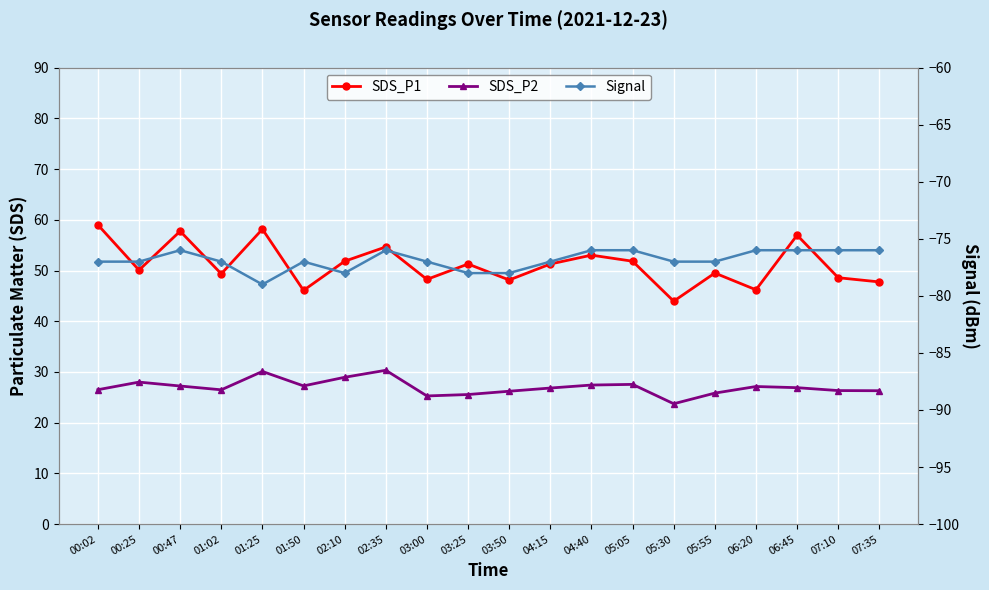

At 05:55, list the series in order from largest to smallest.

SDS_P1, SDS_P2, Signal